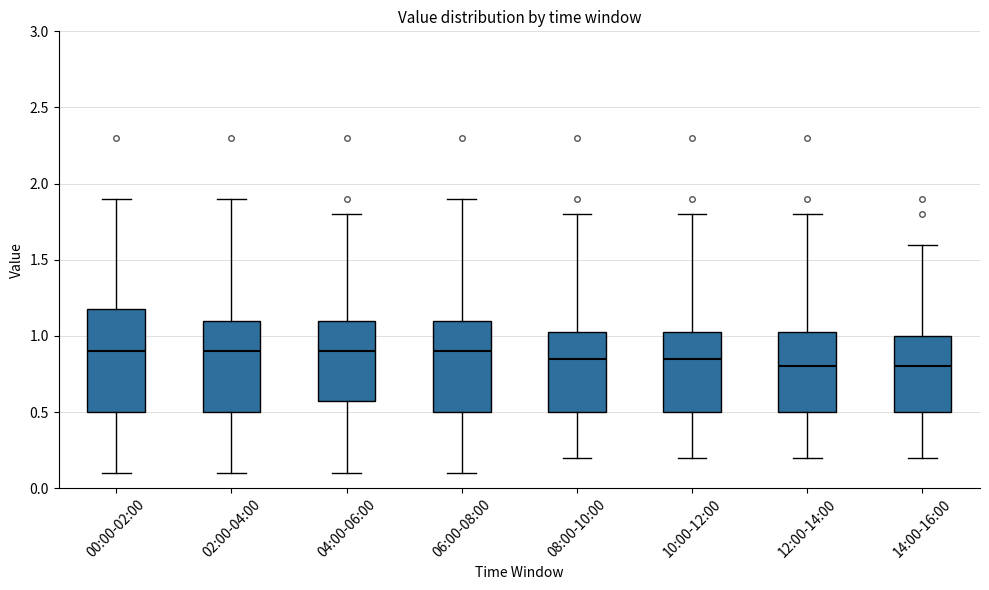

Reading left to right, transcribe this box plot: for each box, give where its median line is, the range the box spans, and where its two whiskers end, as read against the y-axis. The values are not printed on the chart, so give them approximately, as read against the axis.

00:00-02:00: median 0.90, box 0.50 to 1.20, whiskers 0.10 to 1.90
02:00-04:00: median 0.90, box 0.50 to 1.10, whiskers 0.10 to 1.90
04:00-06:00: median 0.90, box 0.60 to 1.10, whiskers 0.10 to 1.80
06:00-08:00: median 0.90, box 0.50 to 1.10, whiskers 0.10 to 1.90
08:00-10:00: median 0.85, box 0.50 to 1.05, whiskers 0.20 to 1.80
10:00-12:00: median 0.85, box 0.50 to 1.05, whiskers 0.20 to 1.80
12:00-14:00: median 0.80, box 0.50 to 1.05, whiskers 0.20 to 1.80
14:00-16:00: median 0.80, box 0.50 to 1.00, whiskers 0.20 to 1.60